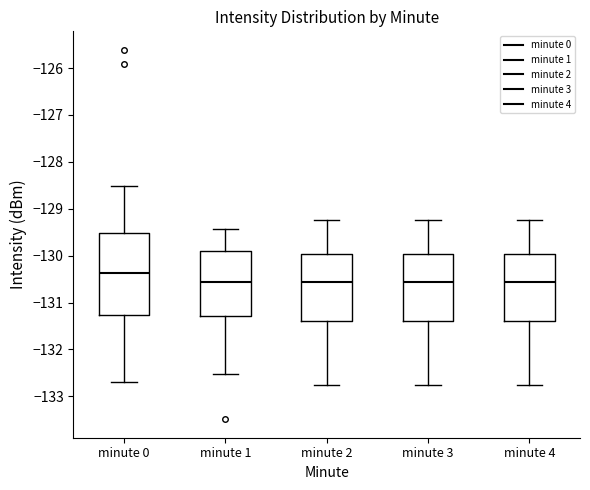

Reading left to right, transcribe this box plot: for each box, give where its median line is, the range the box spans, and where its two whiskers end, as read against the y-axis. The values are not printed on the chart, so give them approximately, as read against the axis.

minute 0: median -130.4, box -131.3 to -129.5, whiskers -132.7 to -128.5
minute 1: median -130.6, box -131.3 to -129.9, whiskers -132.5 to -129.4
minute 2: median -130.6, box -131.4 to -130.0, whiskers -132.8 to -129.2
minute 3: median -130.6, box -131.4 to -130.0, whiskers -132.8 to -129.2
minute 4: median -130.6, box -131.4 to -130.0, whiskers -132.8 to -129.2